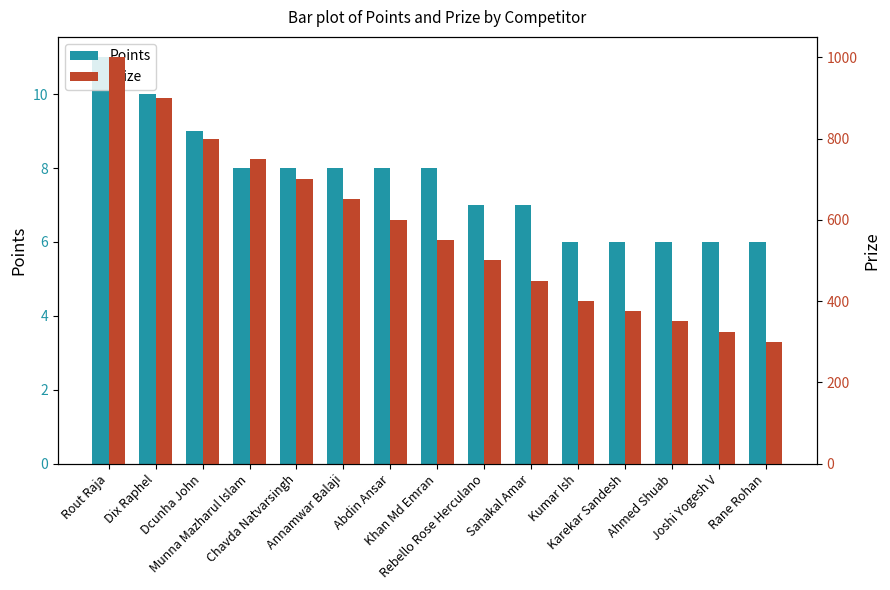

What is the lowest value of the Points series?

6